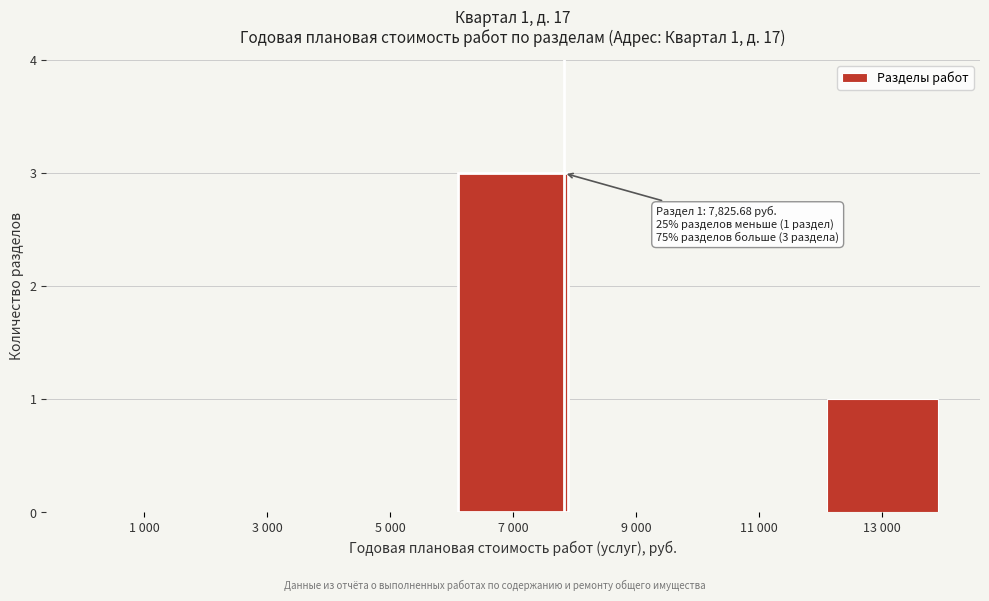

Reading right to left, extract all data points from this chart.

13 000=1	11 000=0	9 000=0	7 000=3	5 000=0	3 000=0	1 000=0